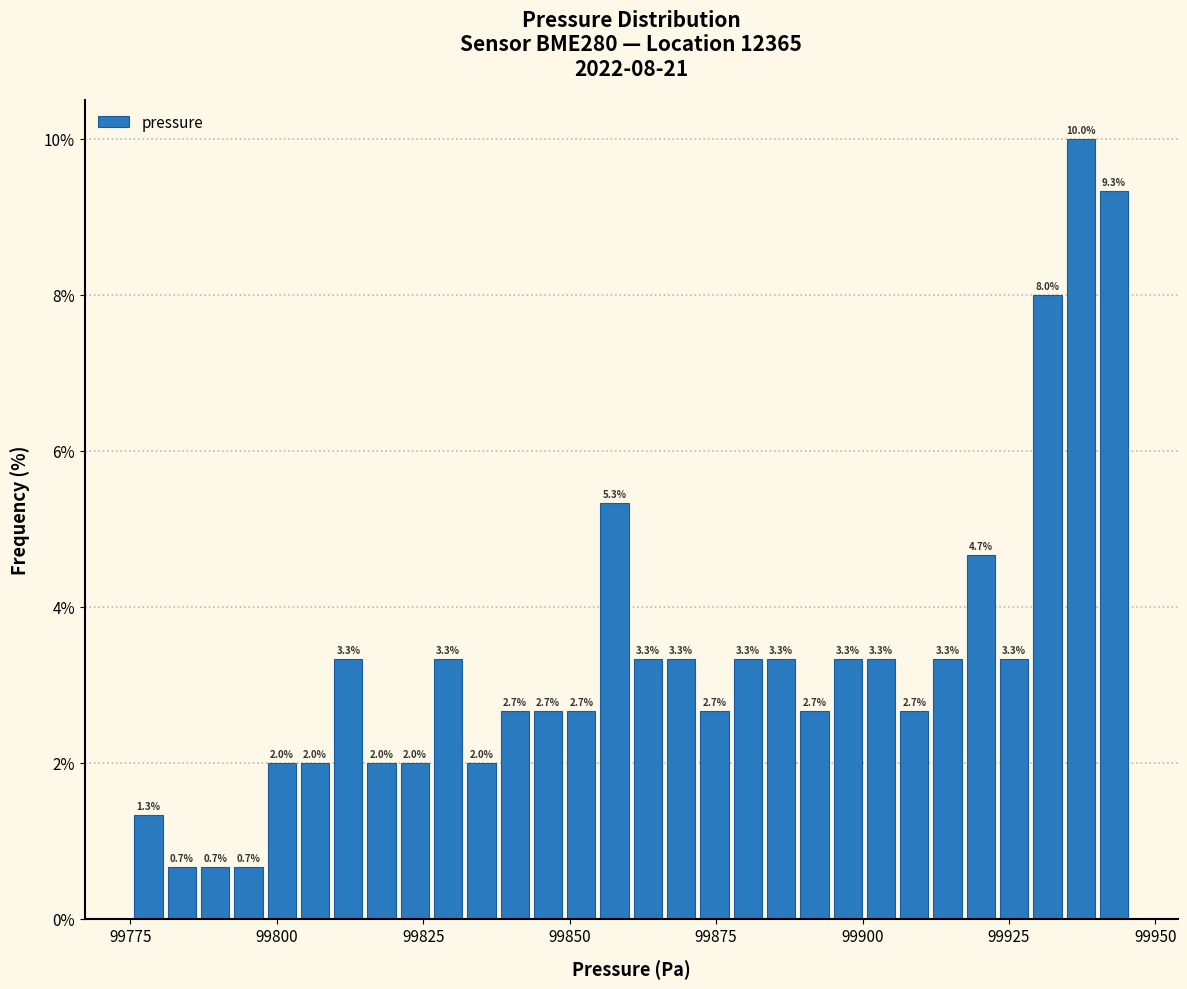

Around what value on the x-axis is the tallest bar? Give the approximate position of its centre, as read against the axis.

99935